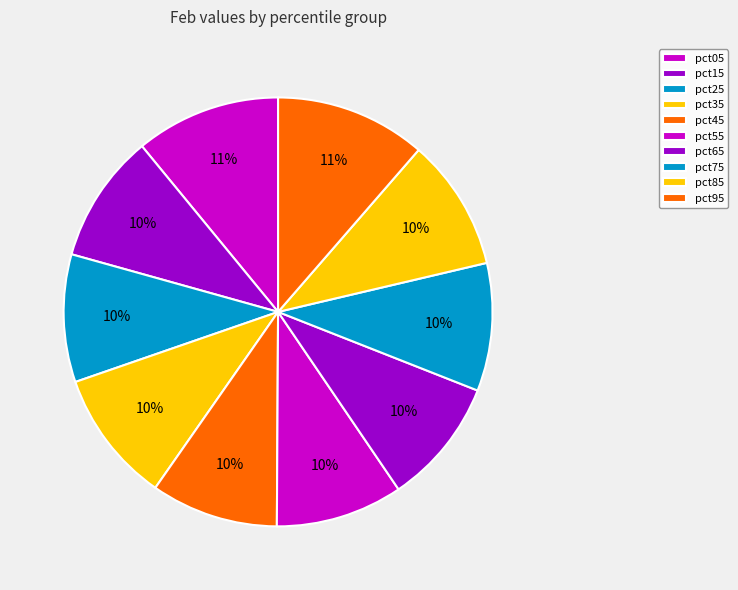

How many slices are in this pie chart?

10